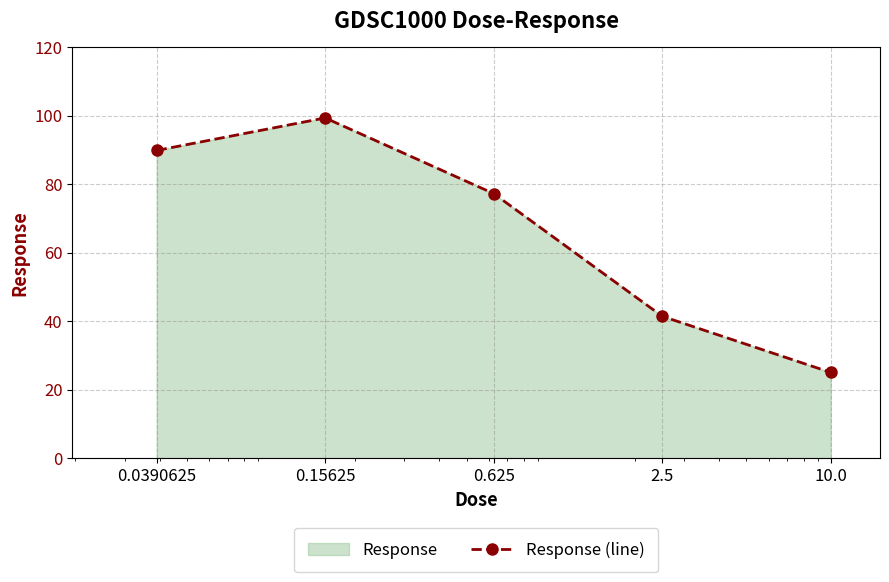

At which label is the value closest to 62?

0.625